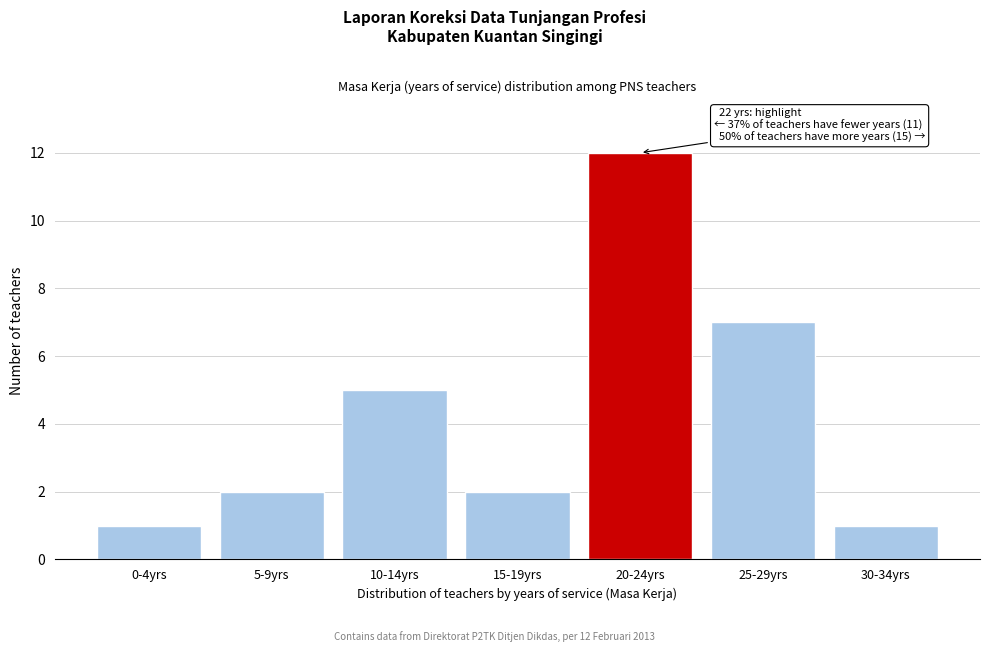

Reading right to left, extract all data points from this chart.

1	7	12	2	5	2	1